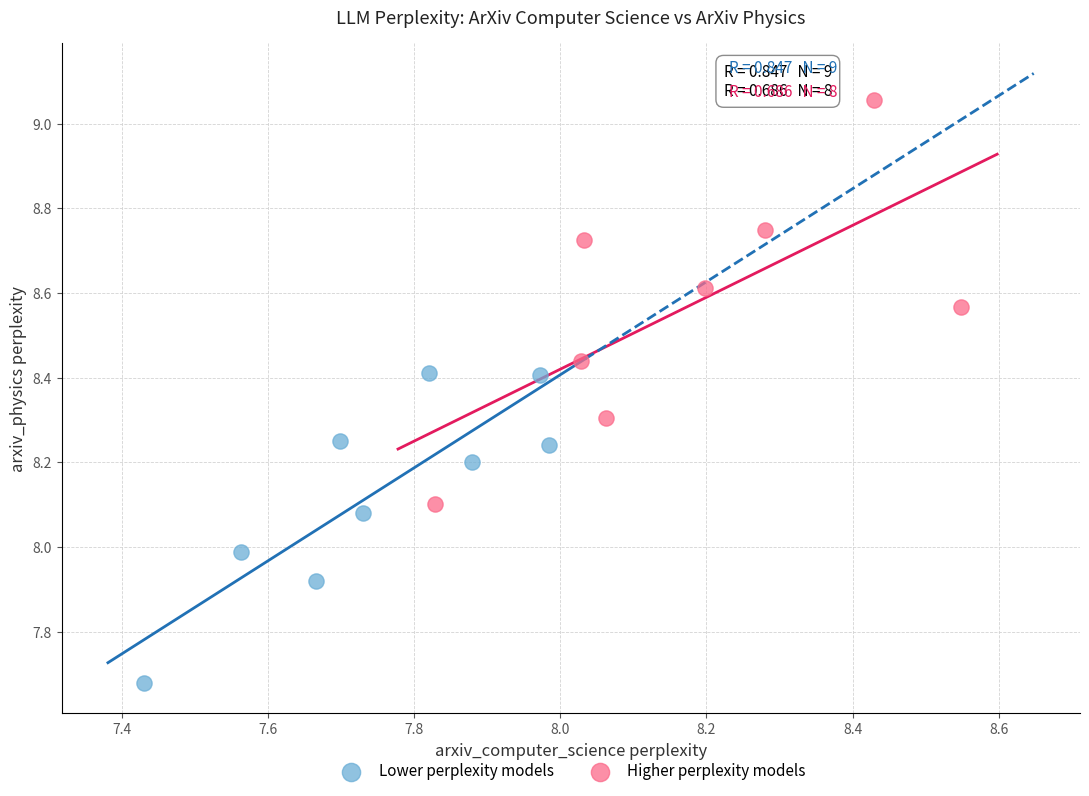

What are all the series names shown in the legend?

Lower perplexity models, Higher perplexity models